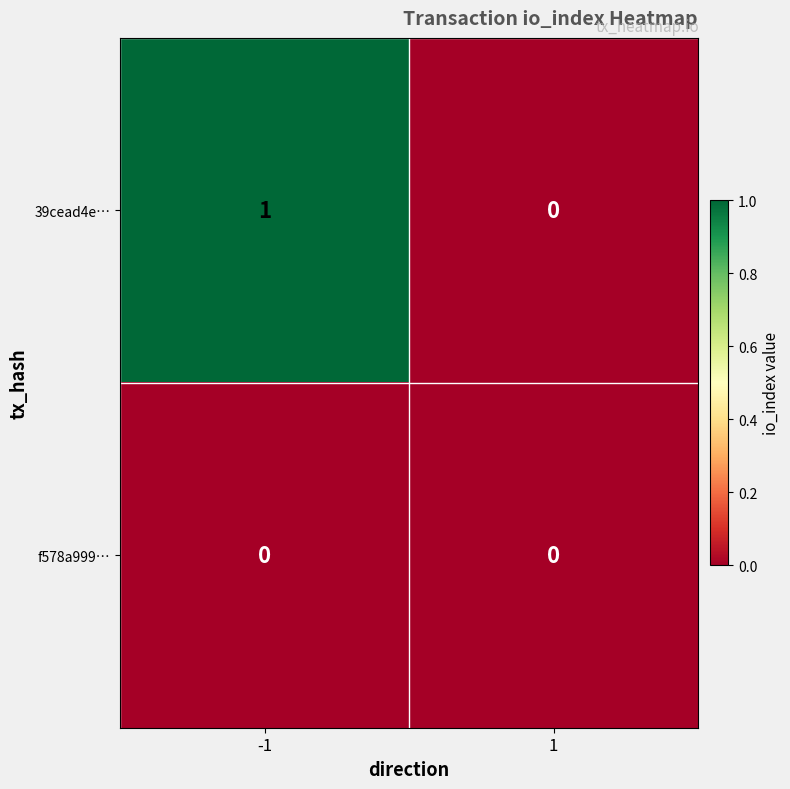

Which series has the largest total across all categories?

39cead4e…